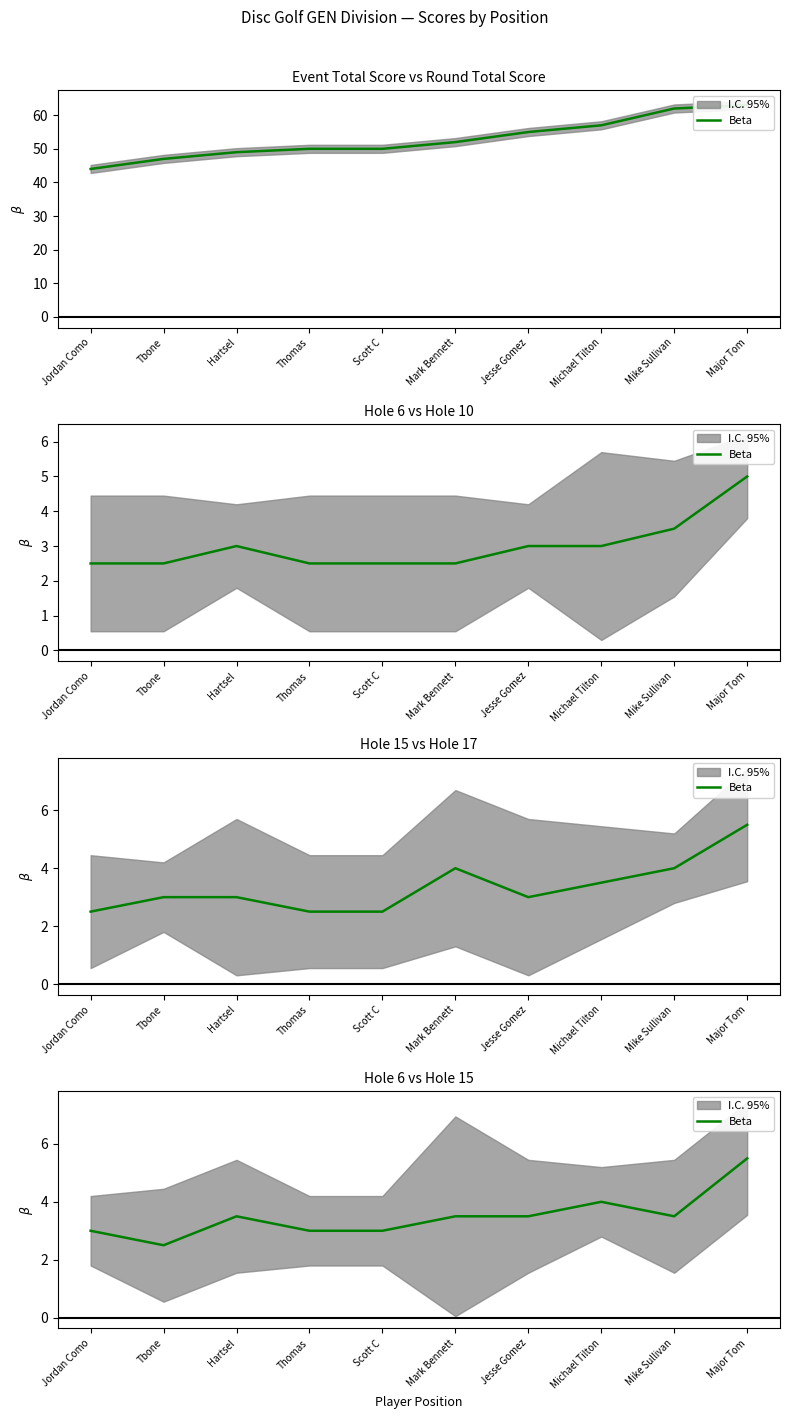

Where is the first local maximum?

Hartsel